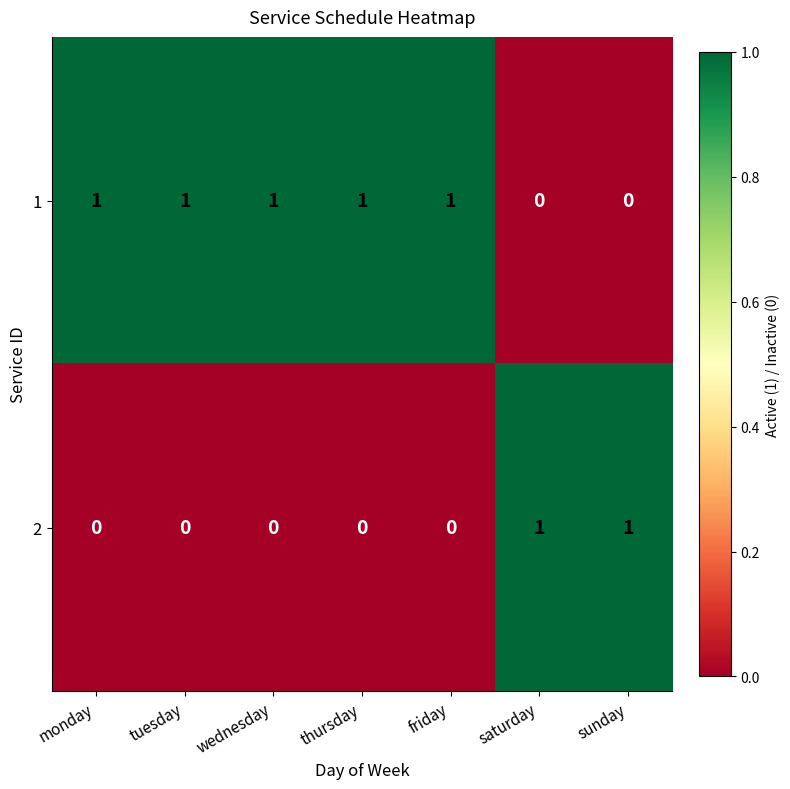

True or false: 2 has a value of 0 at sunday.

False